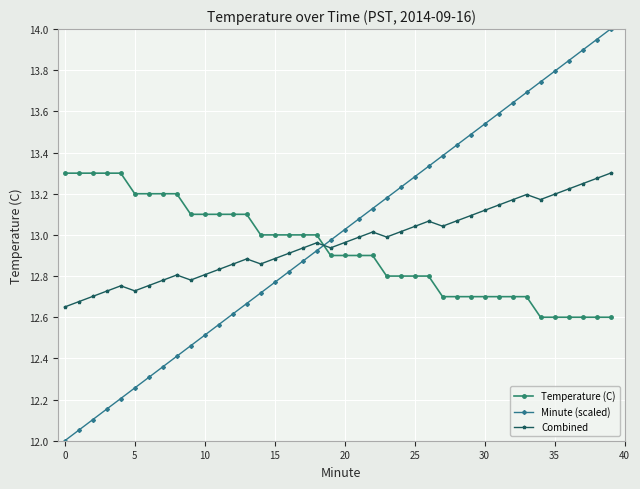

What is the difference between the maximum and second lowest values in the Combined series?

0.6